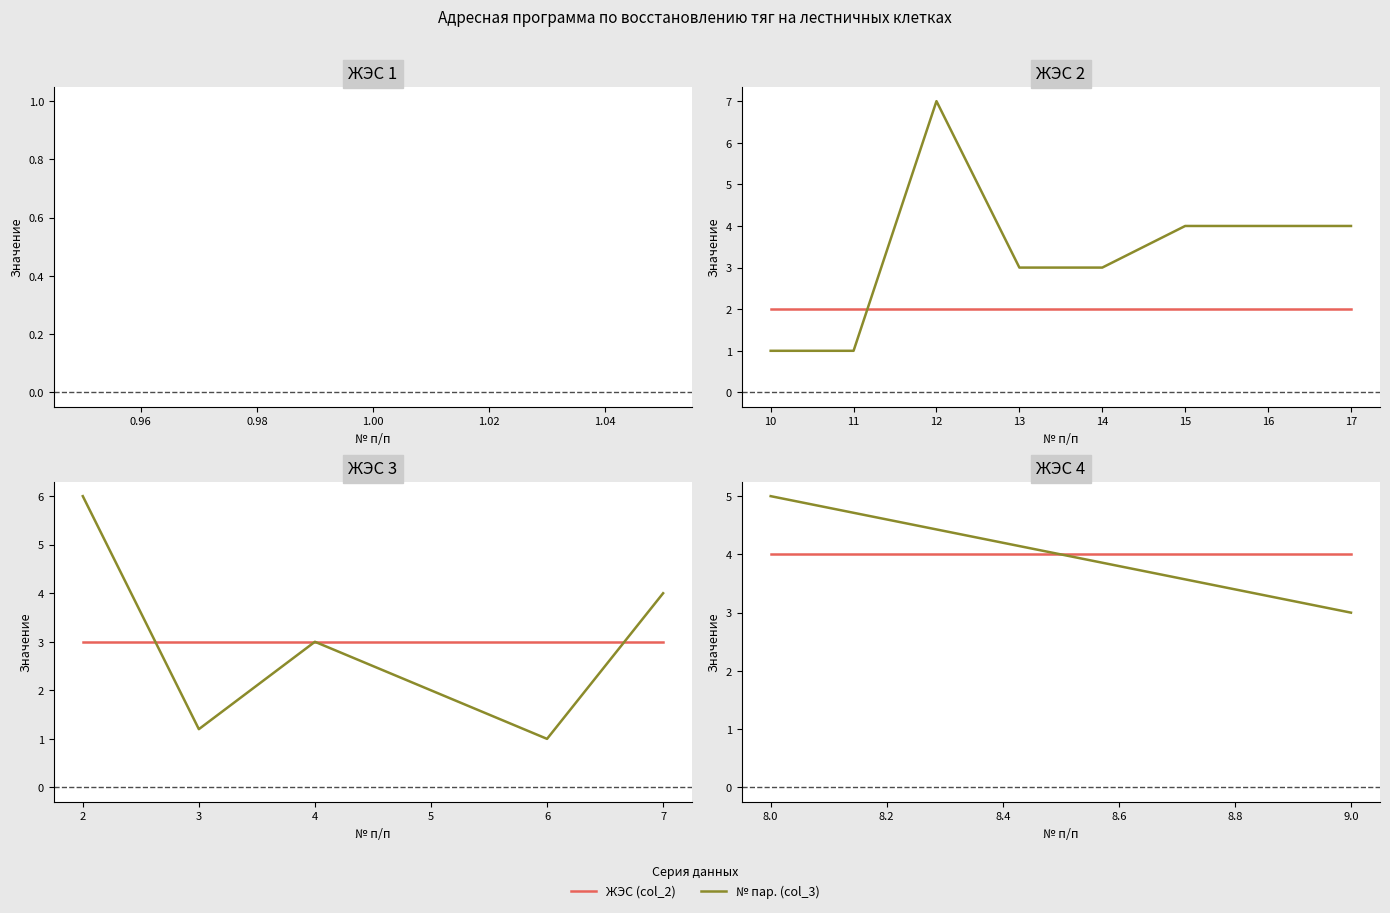

Rank the series by their maximum value, from highest to lowest.

№ пар. (col_3), ЖЭС (col_2)